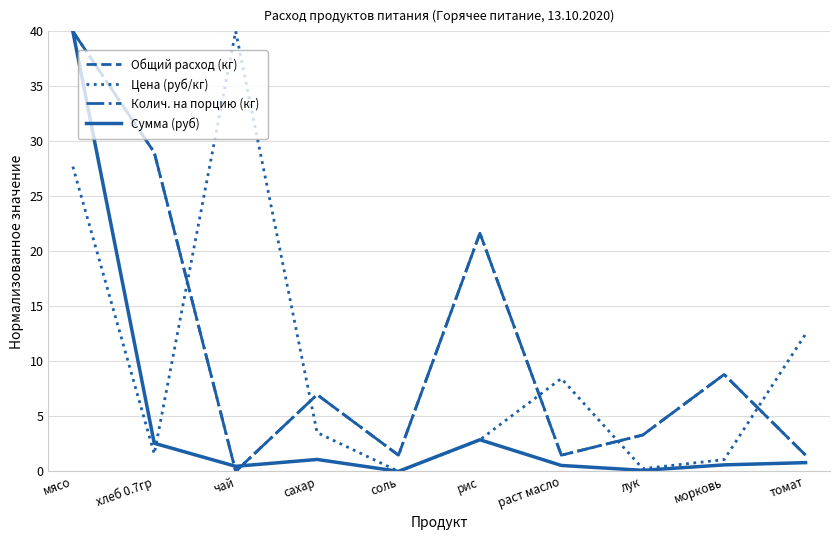

Rank the series at лук from highest to lowest value.

Общий расход (кг), Колич. на порцию (кг), Цена (руб/кг), Сумма (руб)